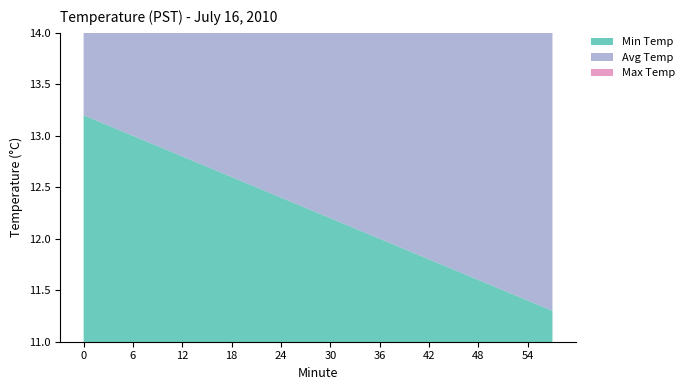

True or false: Avg Temp and Max Temp intersect in this chart.

False